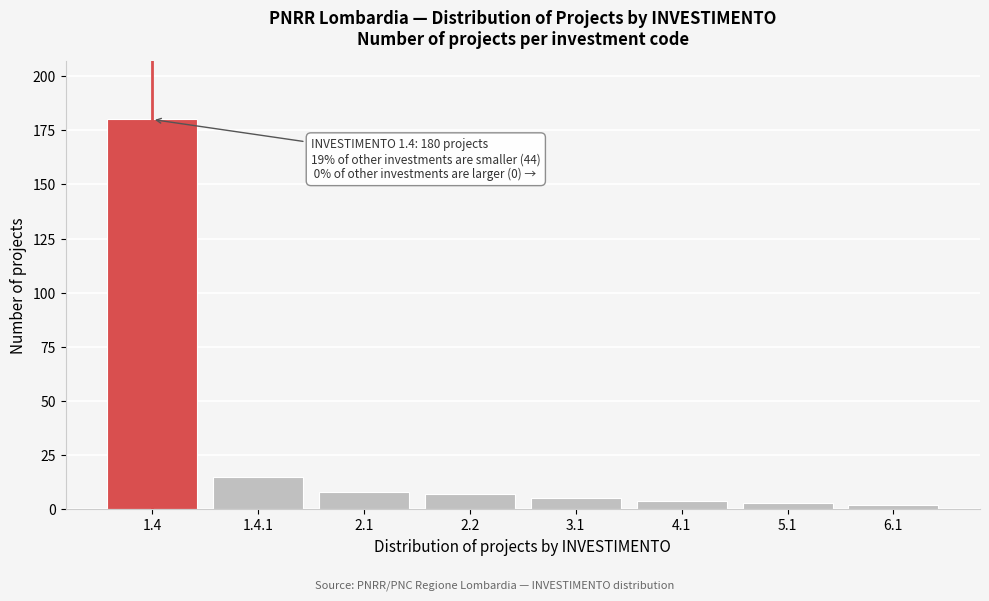

Reading left to right, list all the values displayed in this chart.

180	15	8	7	5	4	3	2